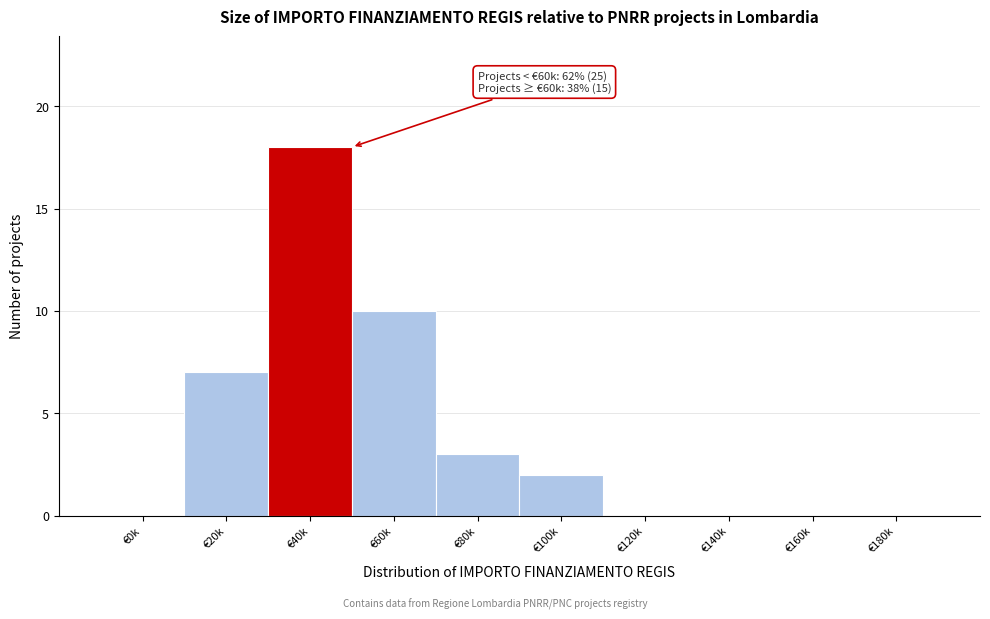

Reading left to right, what are all the values shown in this chart?

€0k=0	€20k=7	€40k=18	€60k=10	€80k=3	€100k=2	€120k=0	€140k=0	€160k=0	€180k=0